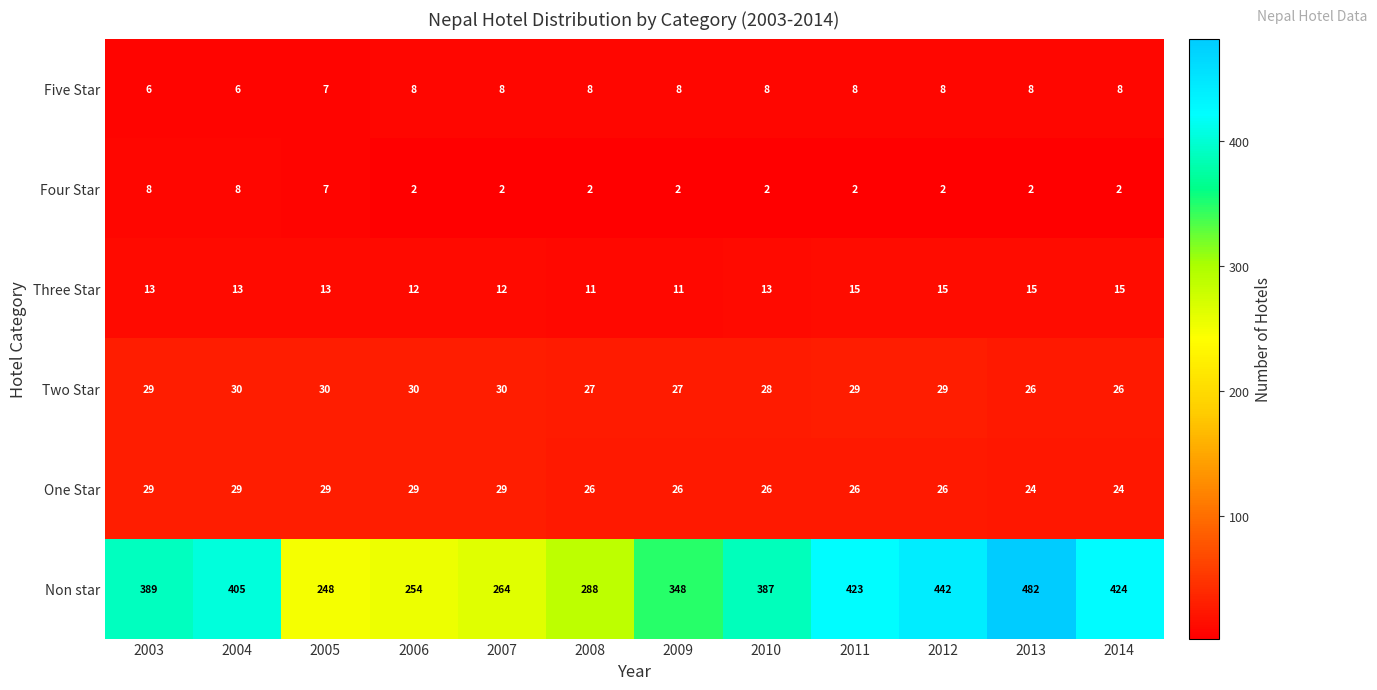

What is the difference between the second highest and minimum values in the Three Star series?

4